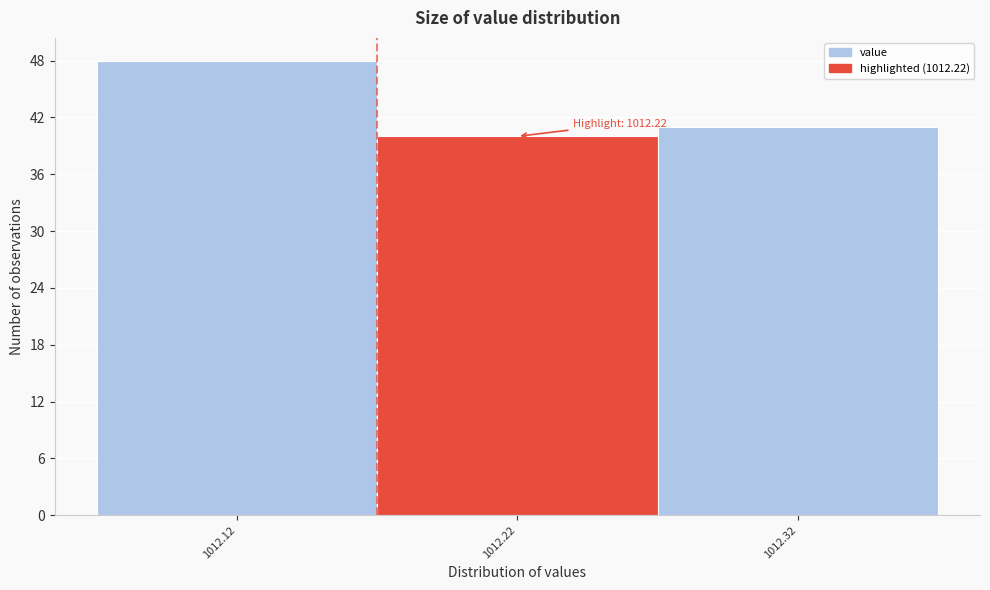

Over which range of the x-axis is the bar tallest?

1012.07 to 1012.17